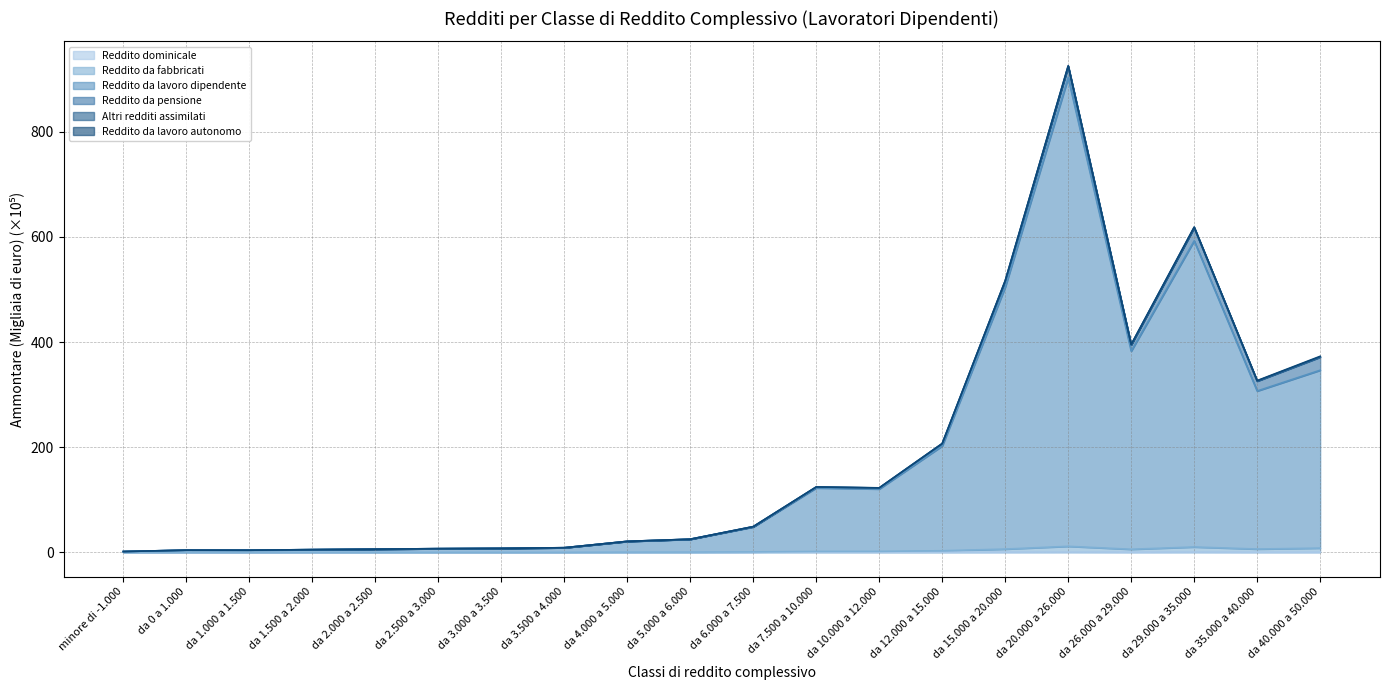

List the labels in order of Reddito da lavoro dipendente value, smallest first.

minore di -1.000, da 1.000 a 1.500, da 0 a 1.000, da 1.500 a 2.000, da 2.000 a 2.500, da 2.500 a 3.000, da 3.000 a 3.500, da 3.500 a 4.000, da 4.000 a 5.000, da 5.000 a 6.000, da 6.000 a 7.500, da 10.000 a 12.000, da 7.500 a 10.000, da 12.000 a 15.000, da 35.000 a 40.000, da 40.000 a 50.000, da 26.000 a 29.000, da 15.000 a 20.000, da 29.000 a 35.000, da 20.000 a 26.000